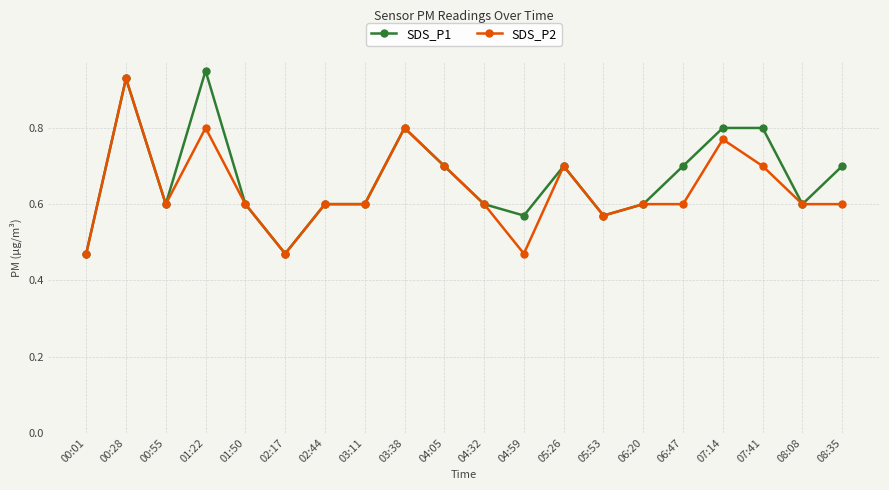

What is the label of the 19th point from the left?

08:08